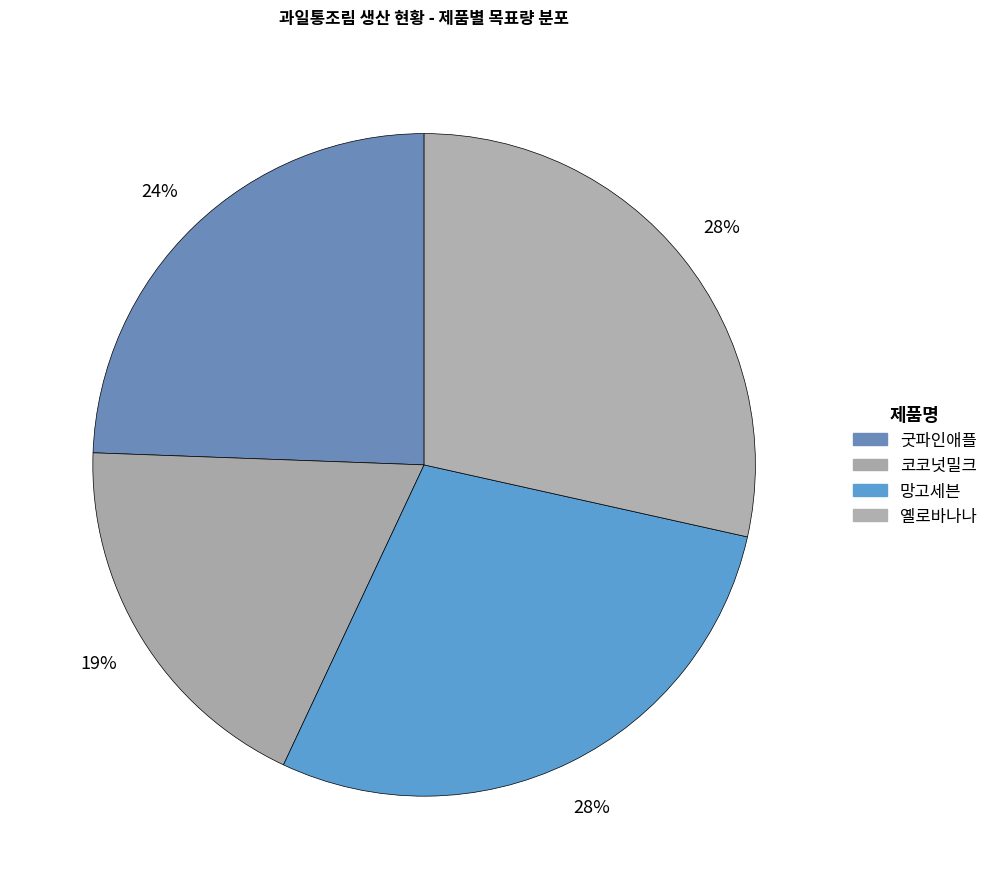

How many segments does this pie chart have?

4